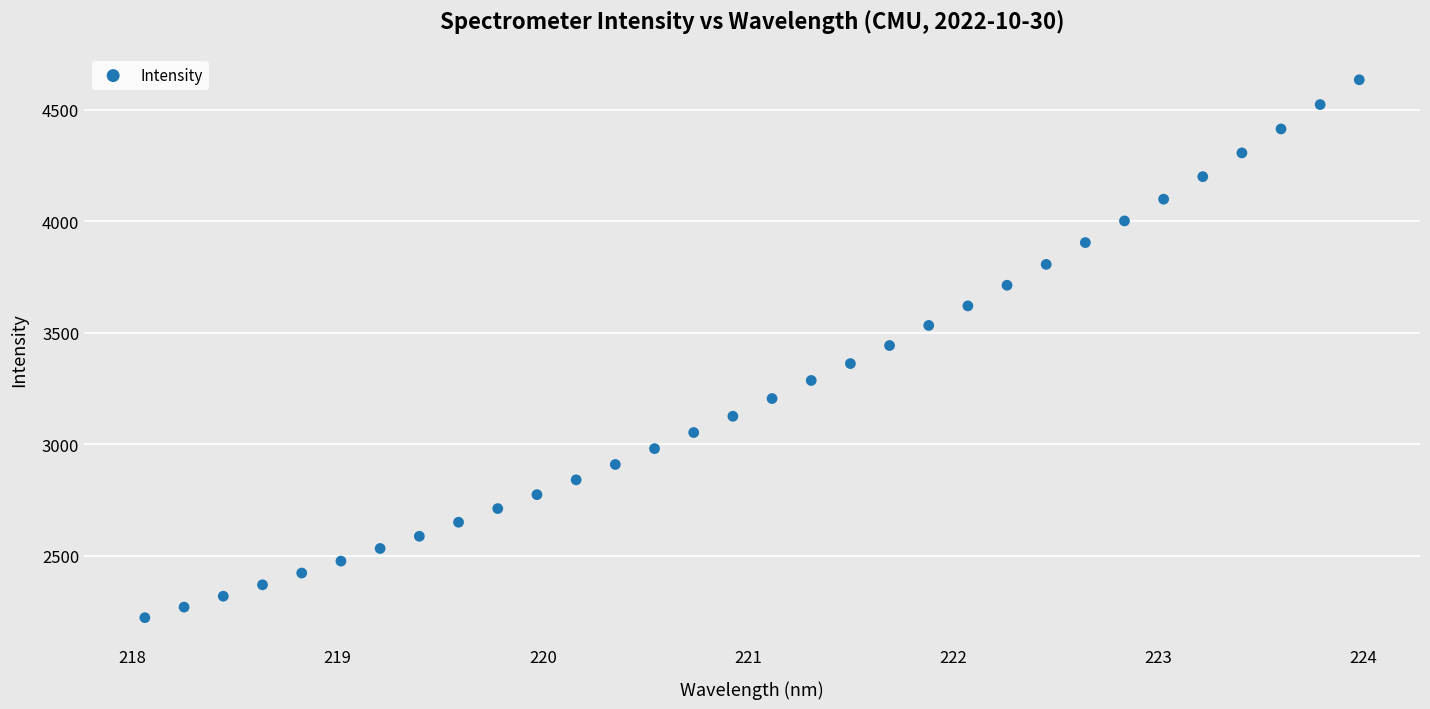

What is the range of Y values (max minus min)?

2411.4